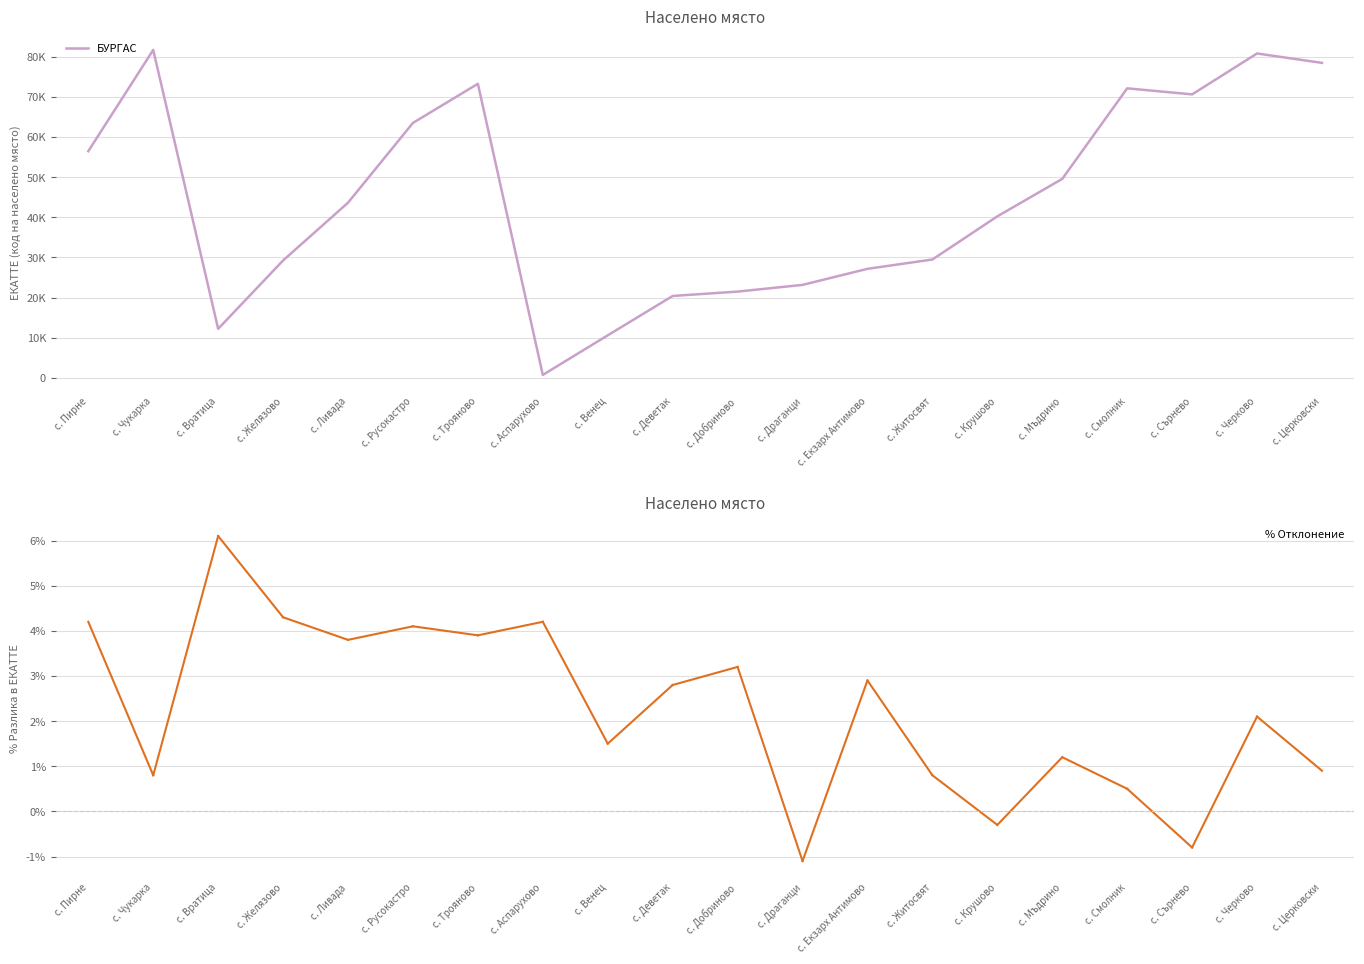

What is the value of the % Отклонение point at the 13th from the left?

2.9